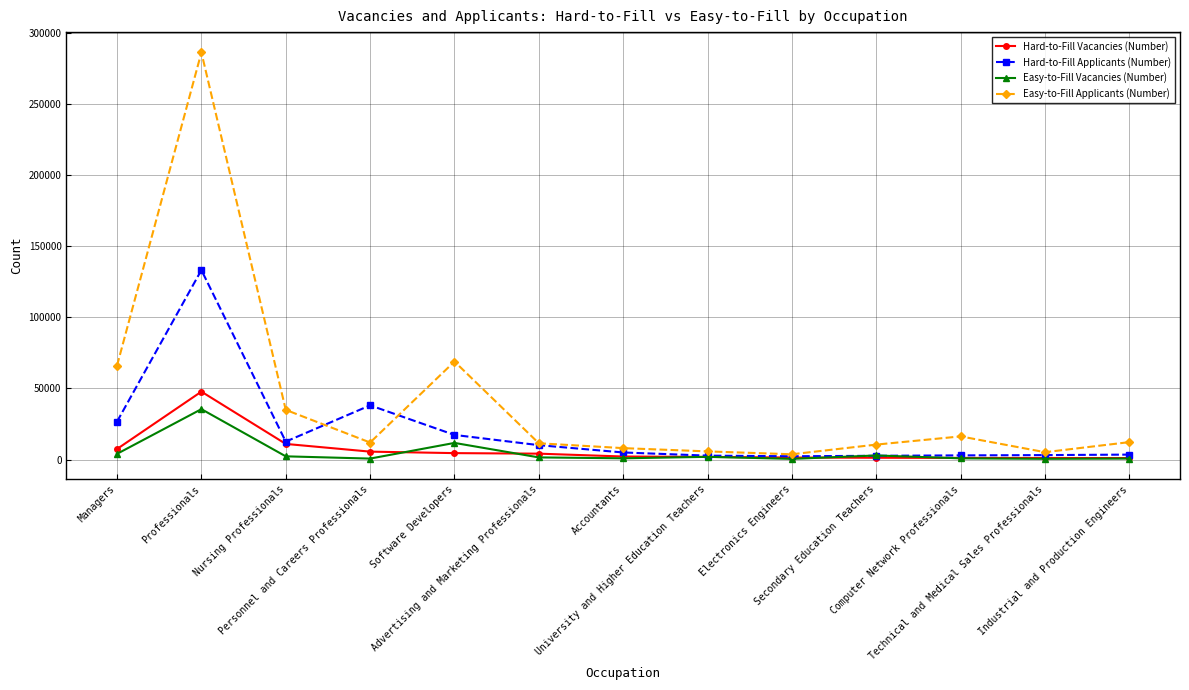

Which series has the largest total across all categories?

Easy-to-Fill Applicants (Number)